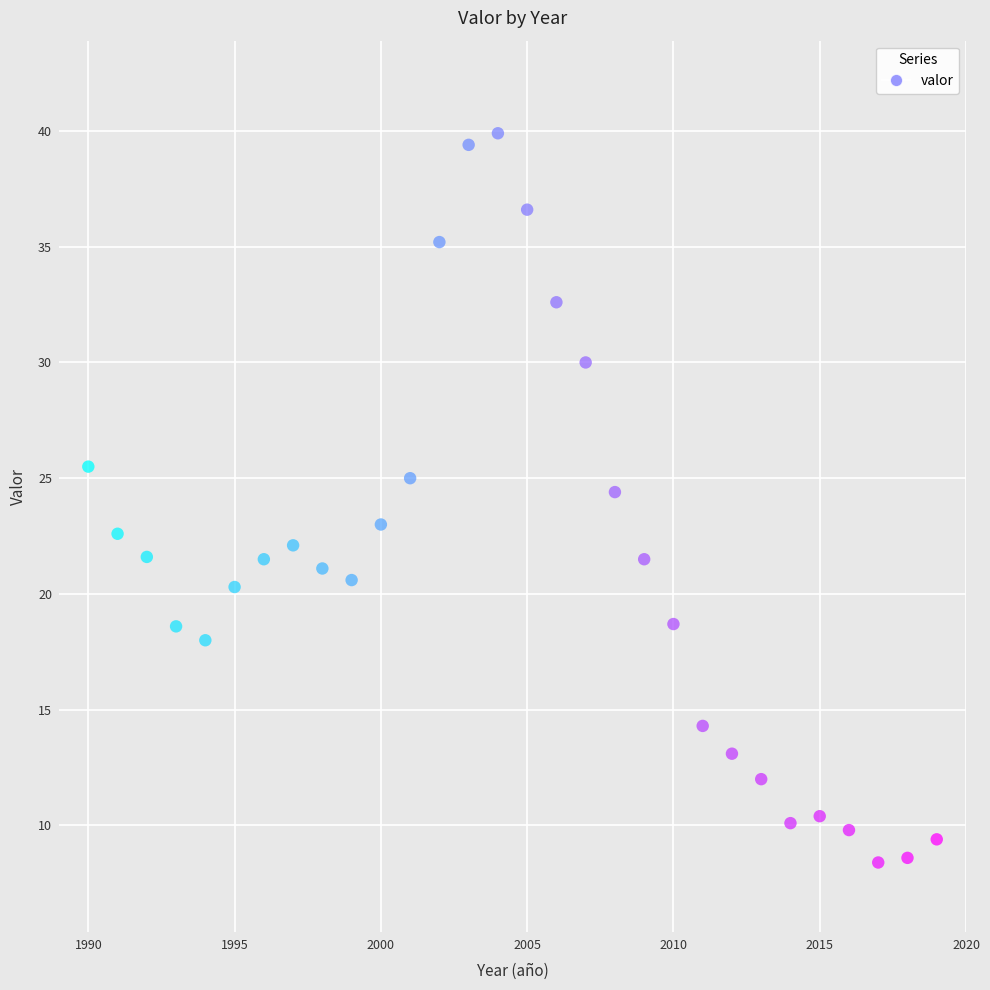

What is the range of Y values (max minus min)?

31.5